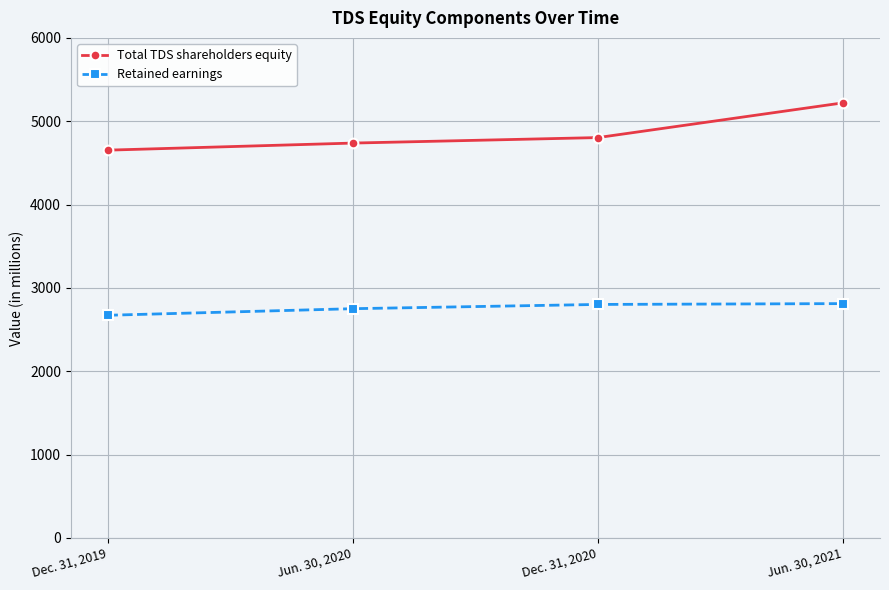

What is the label of the 4th point from the left?

Jun. 30, 2021